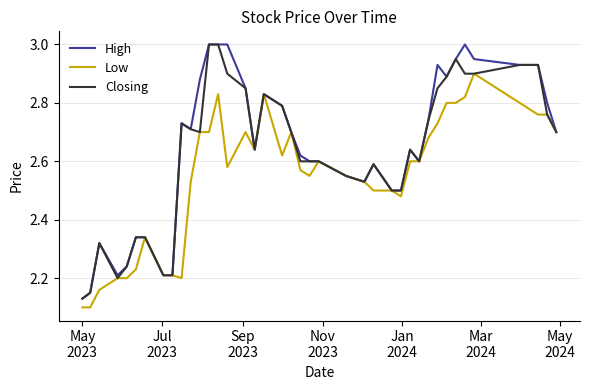

At which label does High reach its minimum?

May
2023